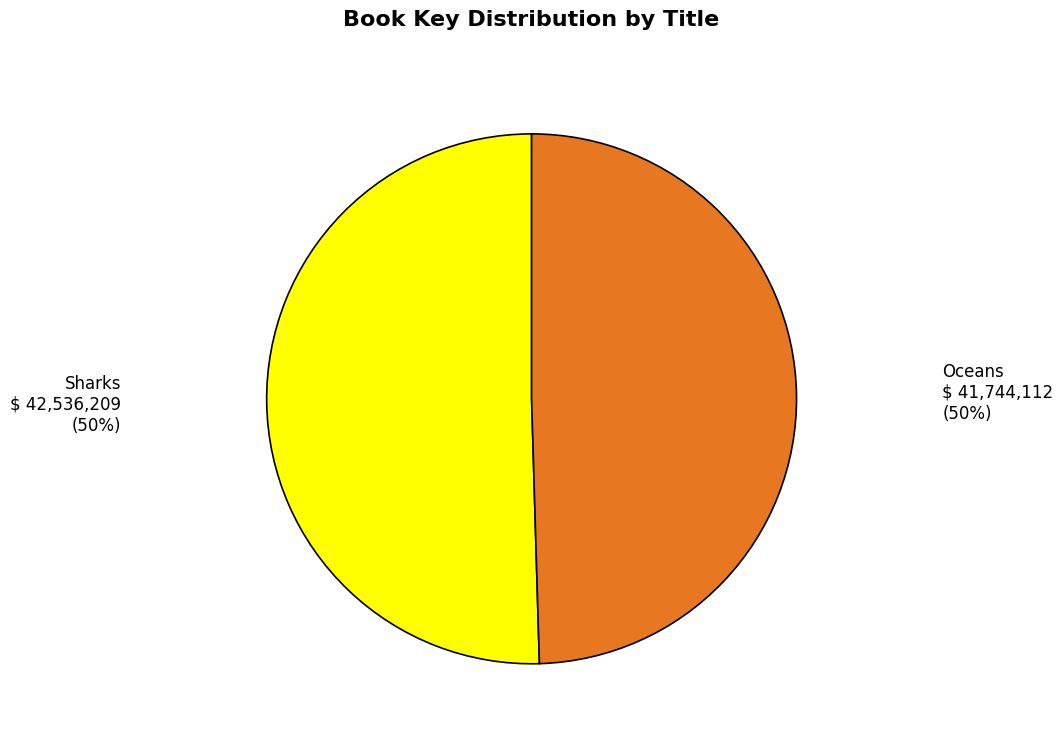

How many segments does this pie chart have?

2